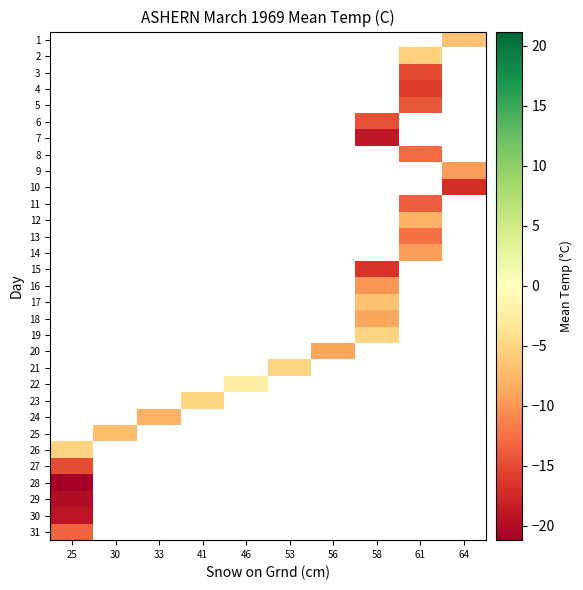

Which has a higher value, 33 or 53?

53